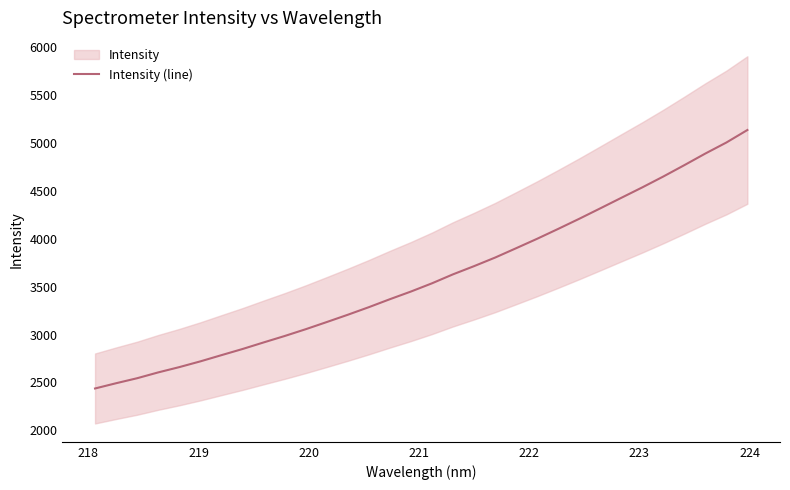

What is the value of the 8th point from the left?

2848.9